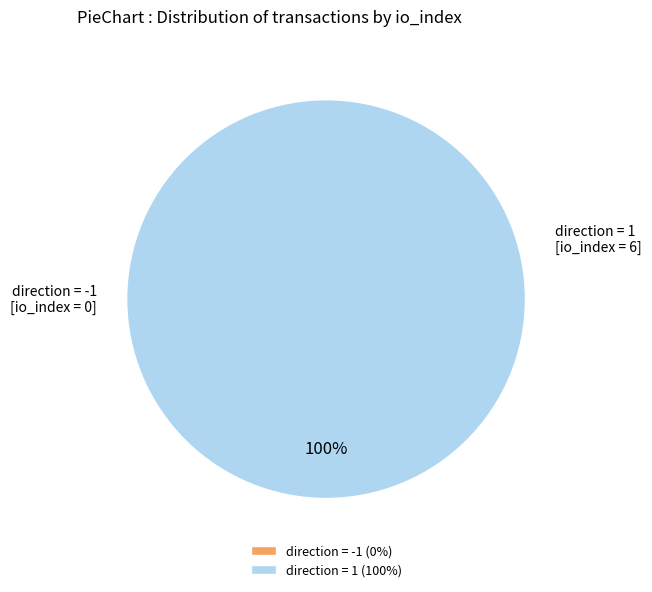

What is the change in value from direction = -1 to direction = 1?

+6